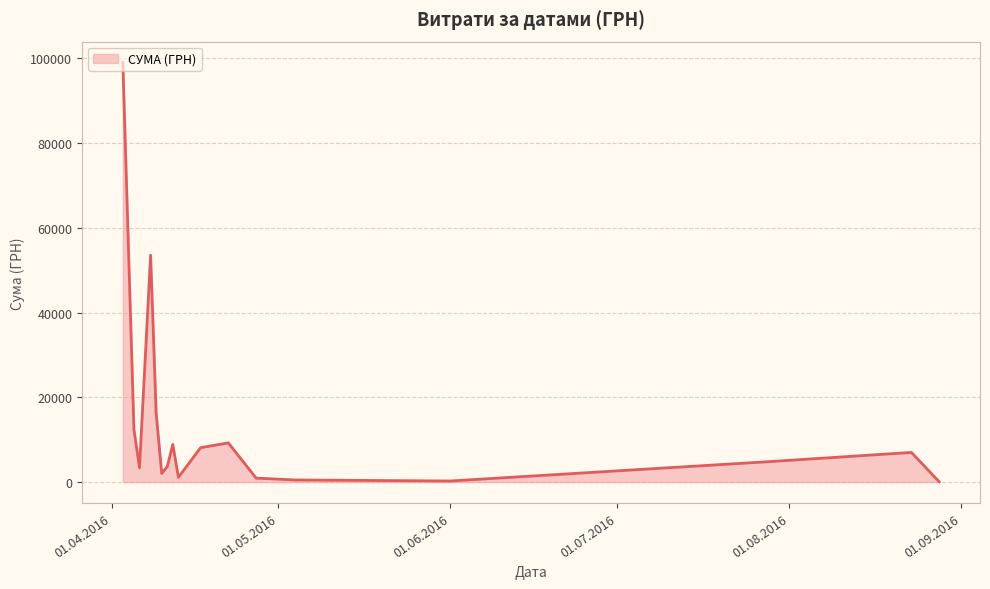

What is the difference between the maximum and second lowest values?

98699.0